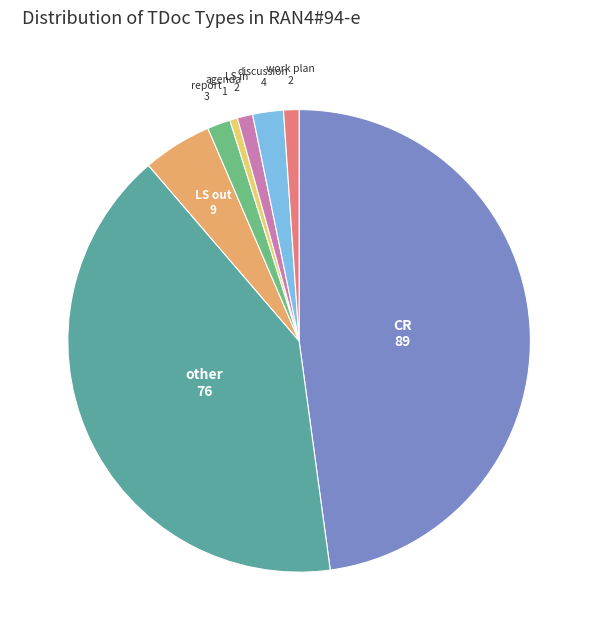

Which slice is the smallest?

agenda